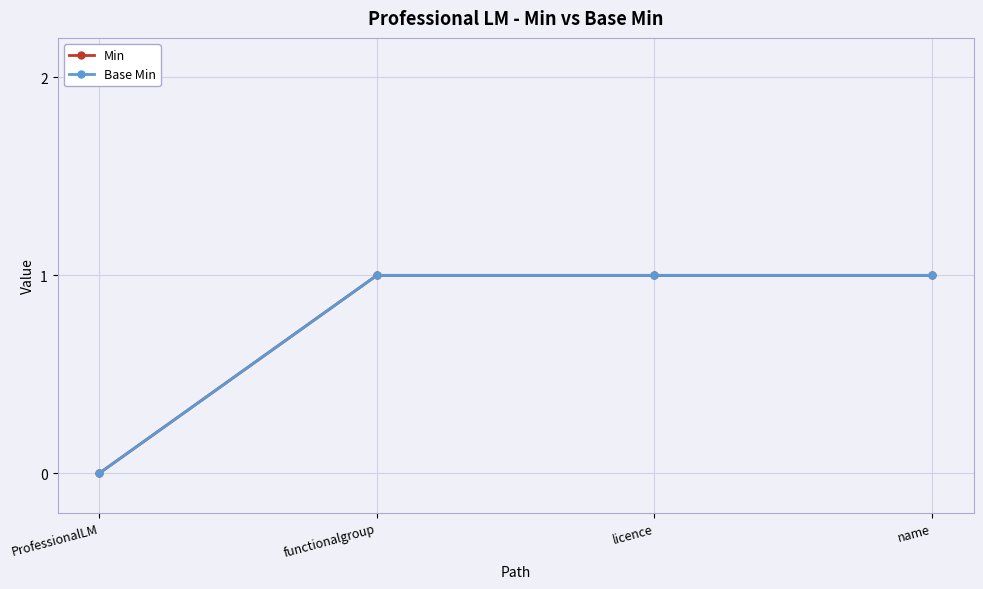

At which label is Min closest to 0?

ProfessionalLM